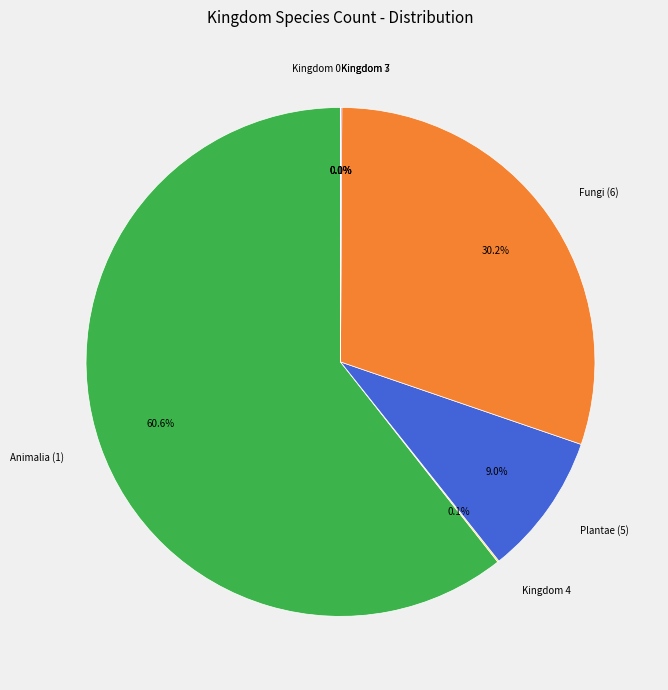

What is the largest slice in the pie chart?

Animalia (1)